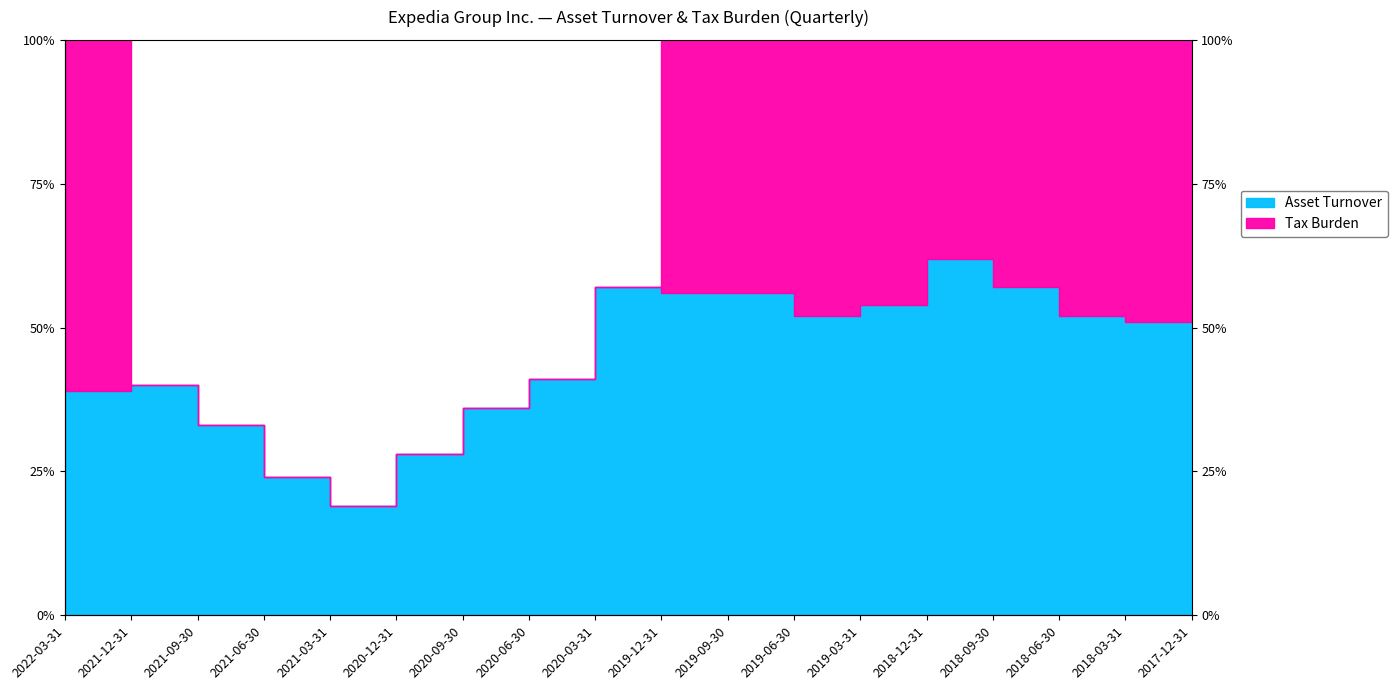

True or false: Tax Burden and Asset Turnover intersect in this chart.

False